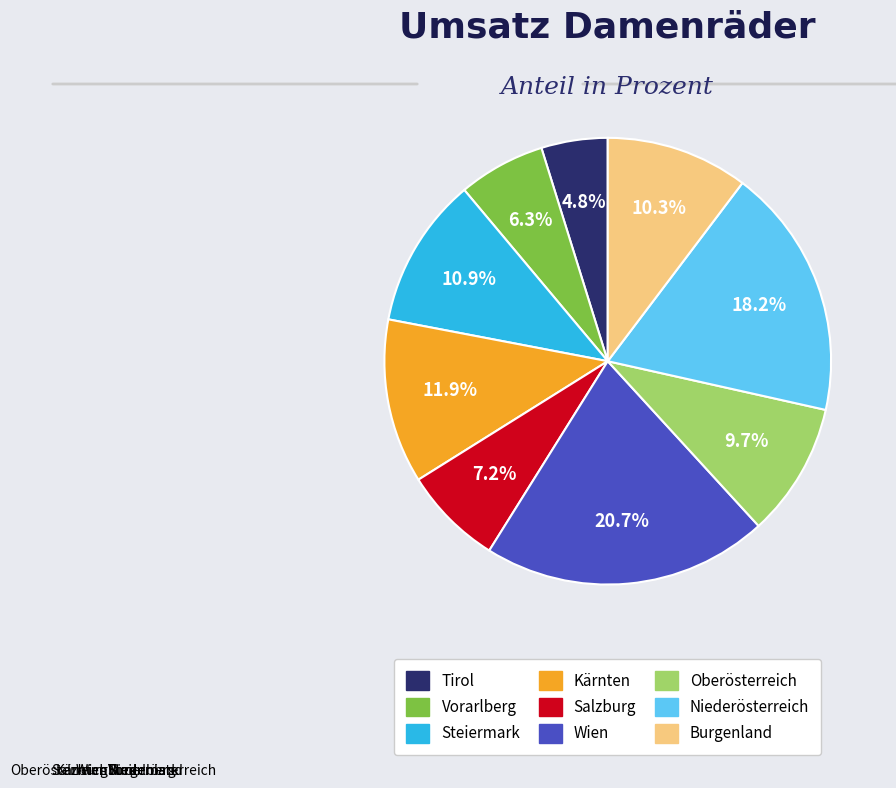

Is Kärnten the majority of the pie?

No